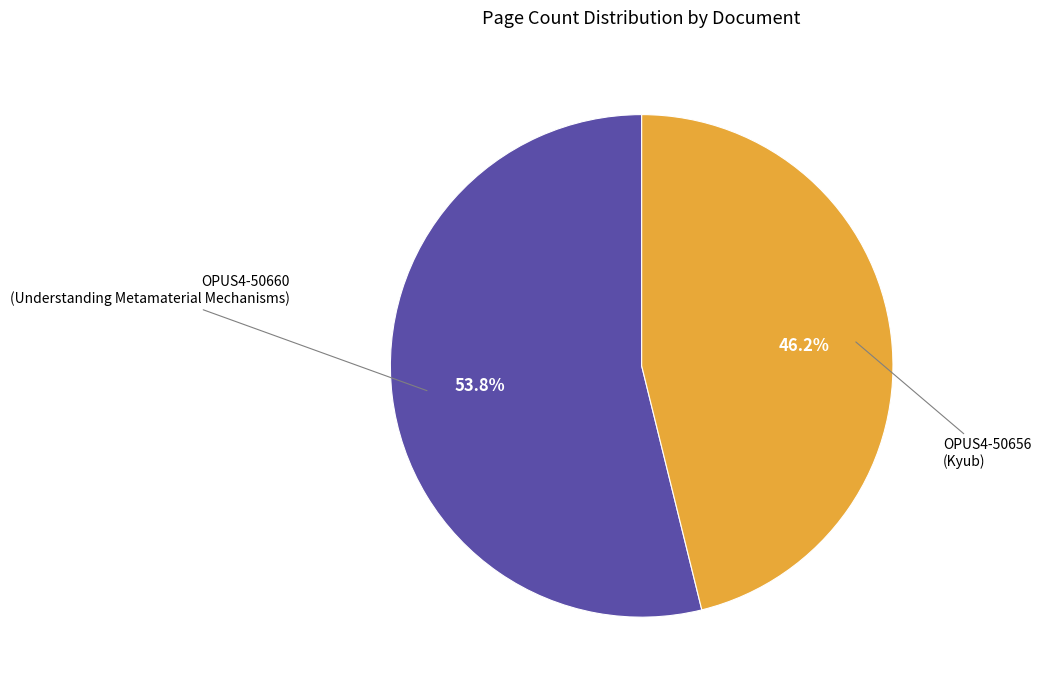

Does any single category account for the majority?

Yes